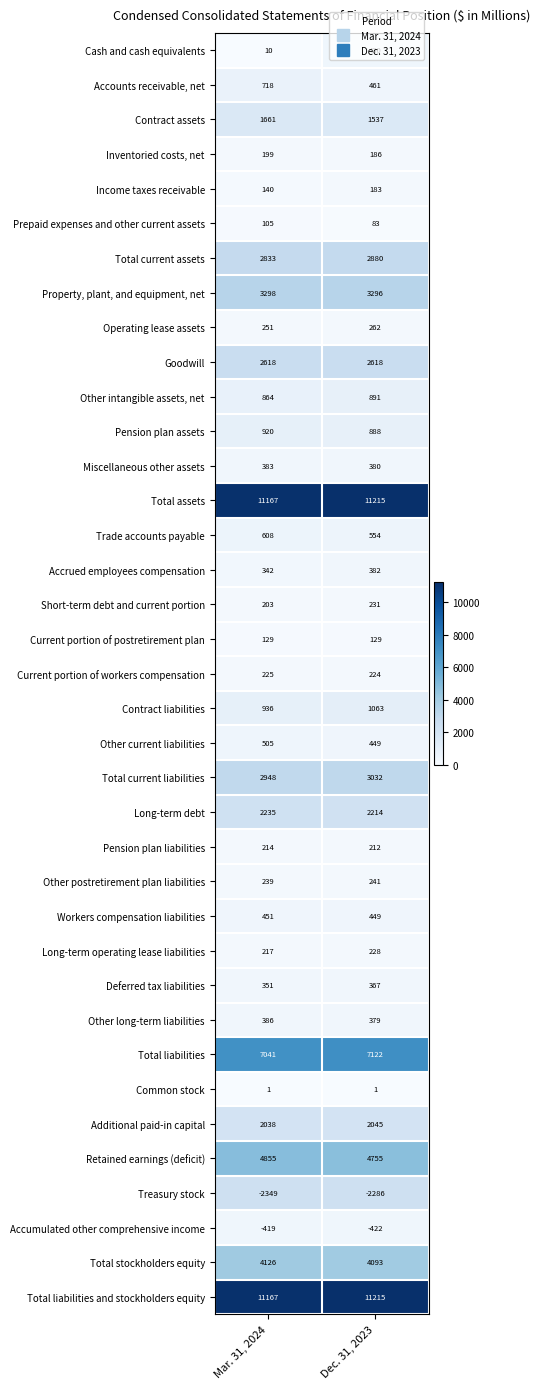

Is the value of Deferred tax liabilities at Dec. 31, 2023 greater than the value of Other current liabilities at Dec. 31, 2023?

No